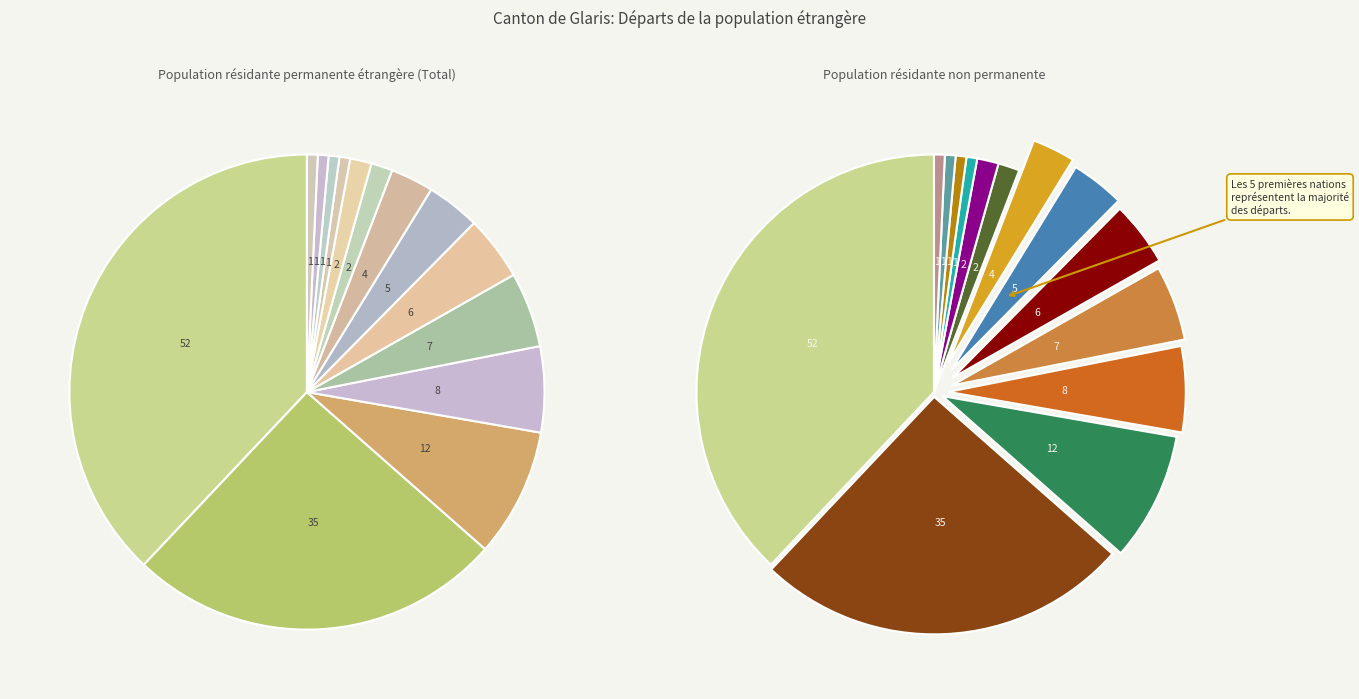

True or false: Italie accounts for 26% of the total.

True